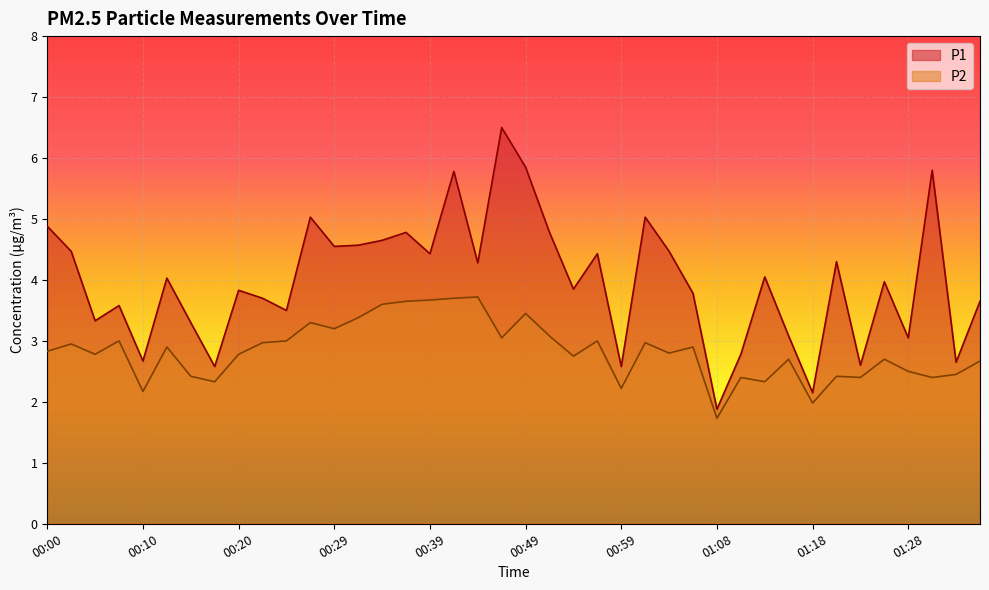

The P2 series shows 2.2 at 00:59. True or false?

True